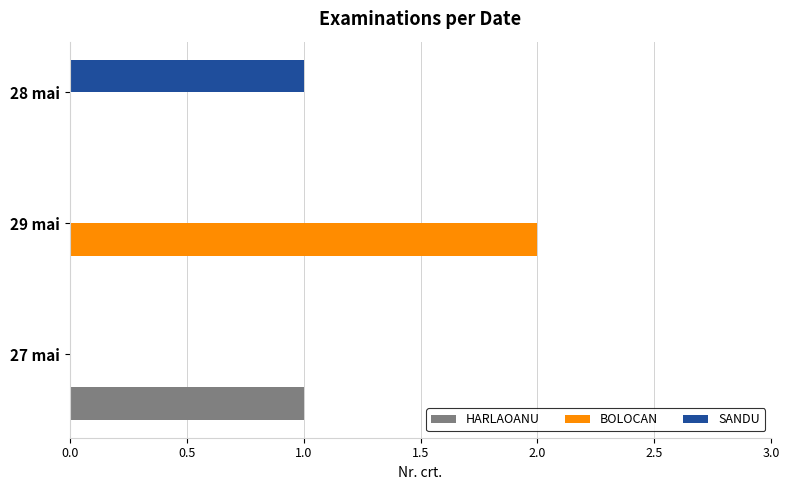

Which series has the largest total across all categories?

BOLOCAN